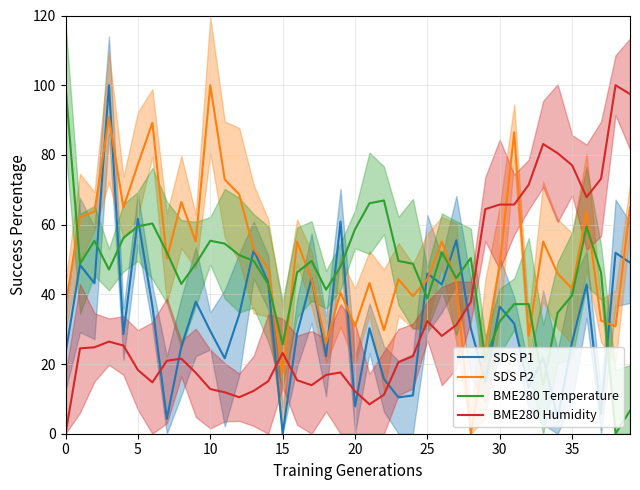

True or false: BME280 Temperature has a value of 46.3 at 16.

True